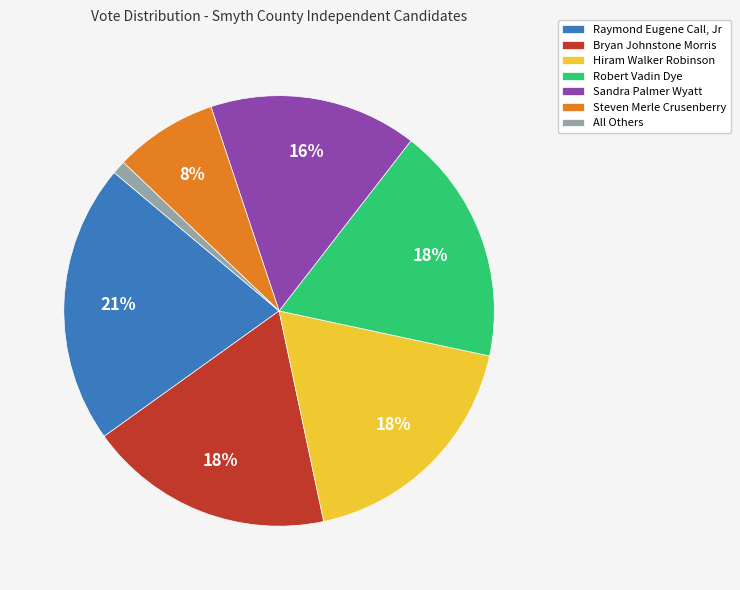

To the nearest percent, what portion does All Others represent?

1%